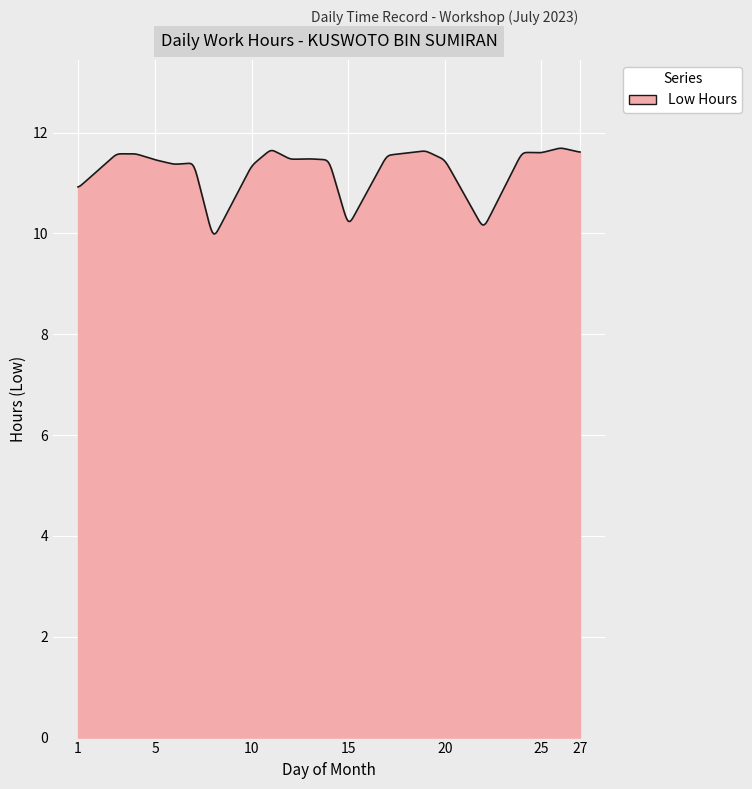

True or false: there are more than 1 points higher than both neighbors.

True